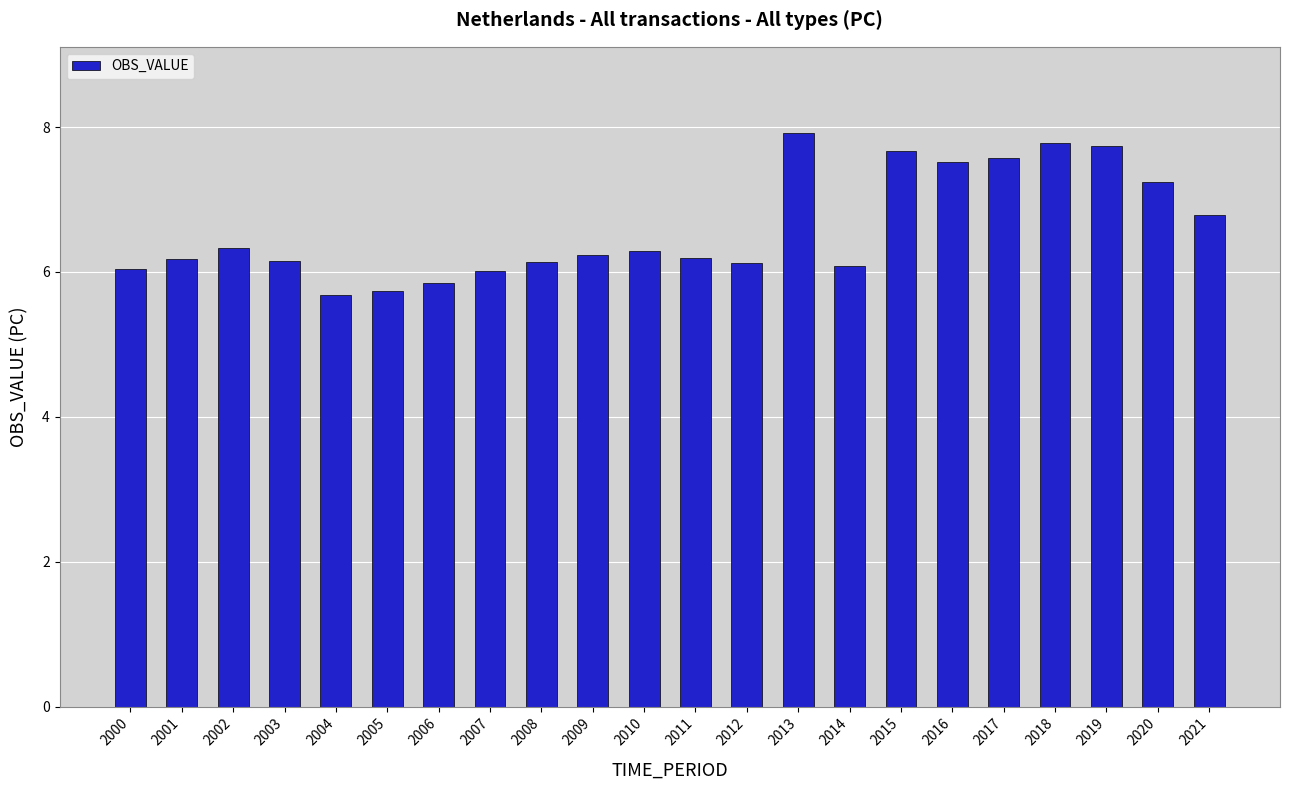

True or false: the data shows 7.5 at 2016.

True